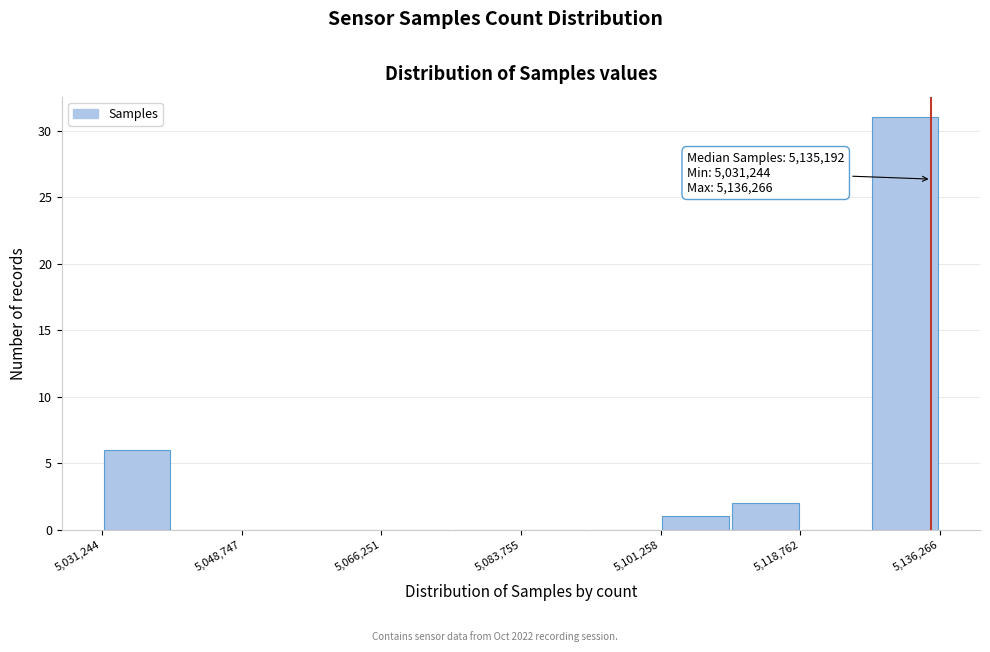

Over which range of the x-axis is the bar tallest?

5128000 to 5136000